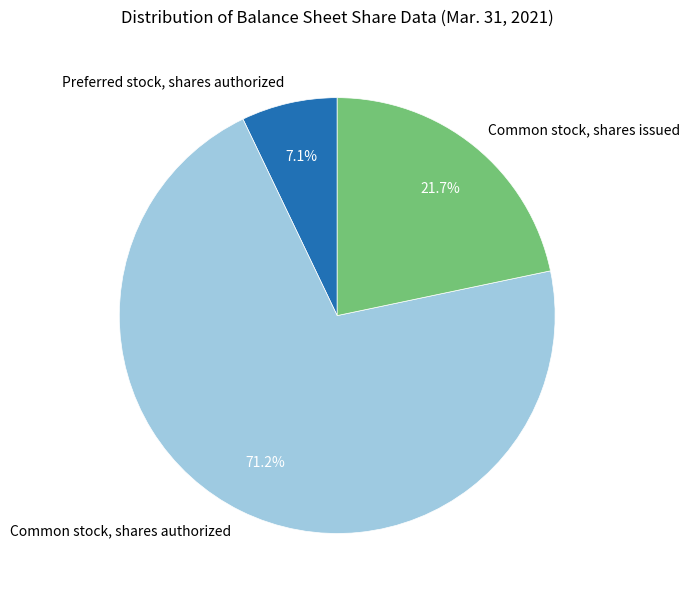

To the nearest percent, what percentage of the pie is Preferred stock, shares authorized?

7%